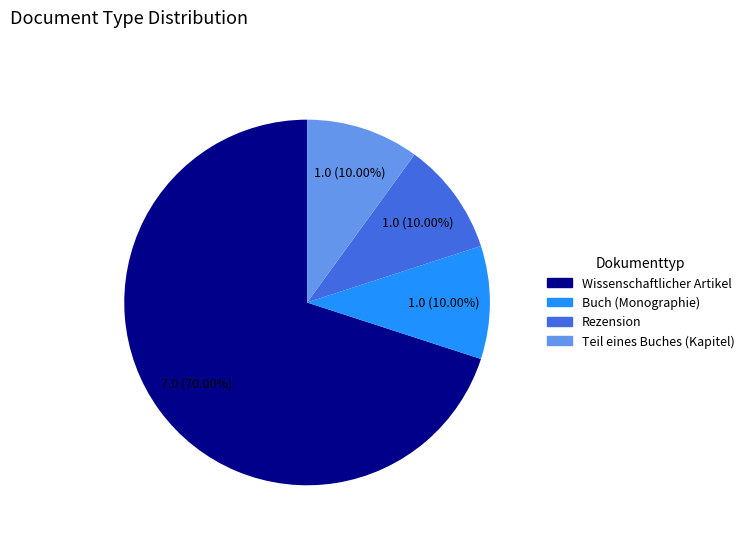

To the nearest percent, what portion does Teil eines Buches (Kapitel) represent?

10%